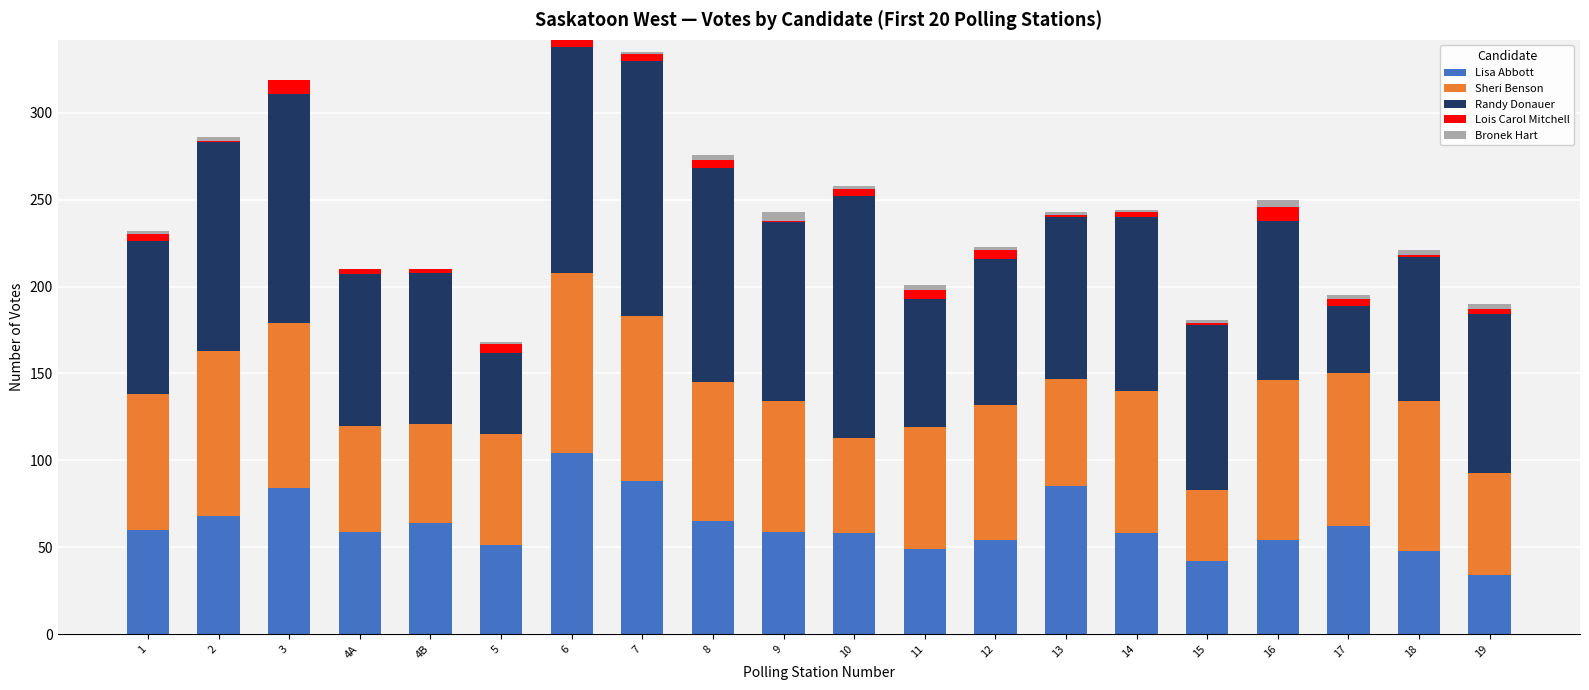

What are all the series names shown in the legend?

Lisa Abbott, Sheri Benson, Randy Donauer, Lois Carol Mitchell, Bronek Hart